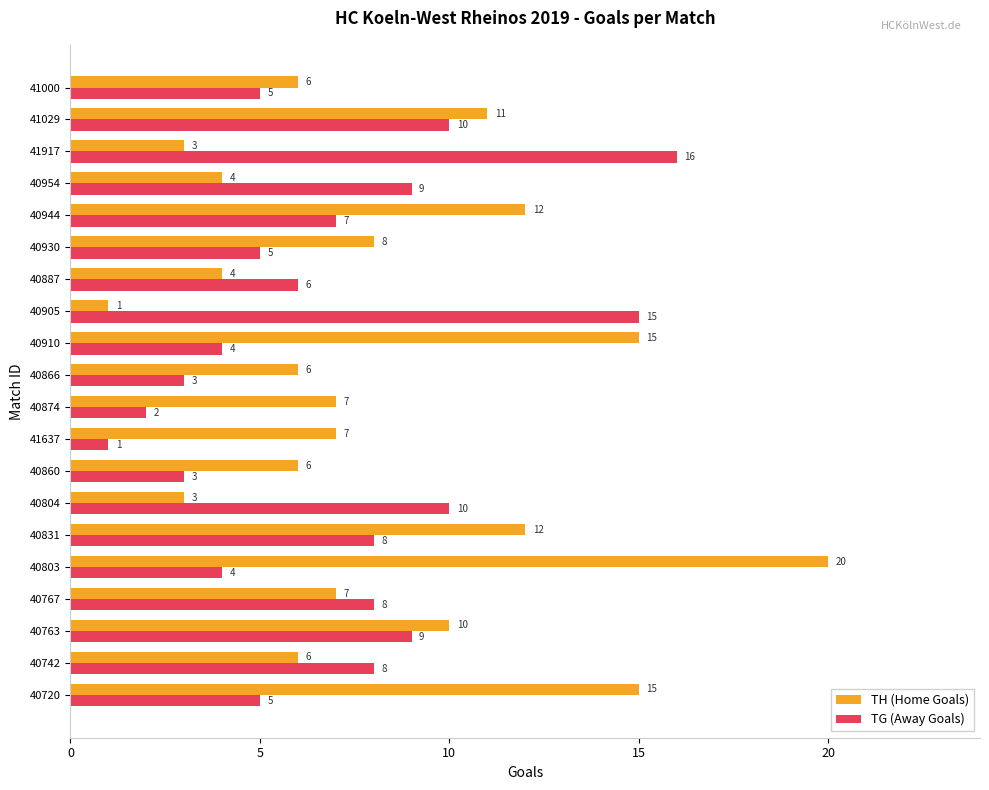

What is the spread (max minus min) of values at 40803?

16